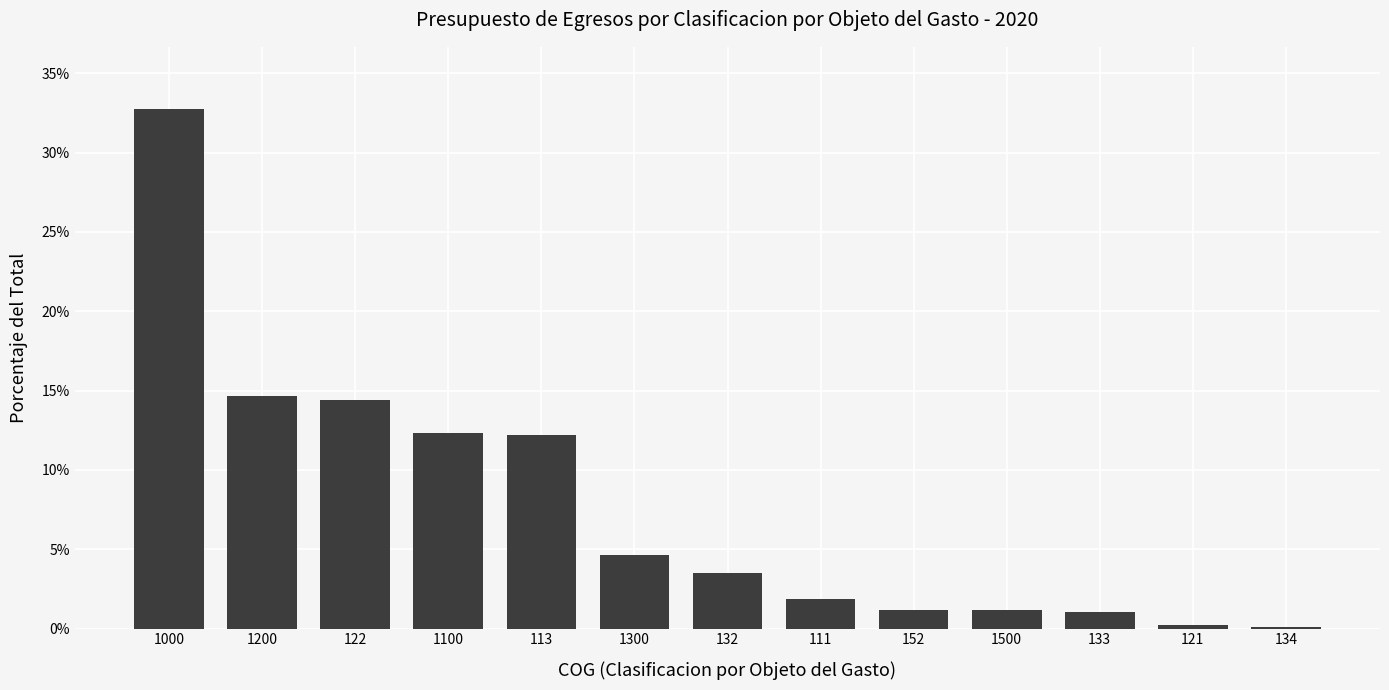

Where does the data first go above 3?

1000